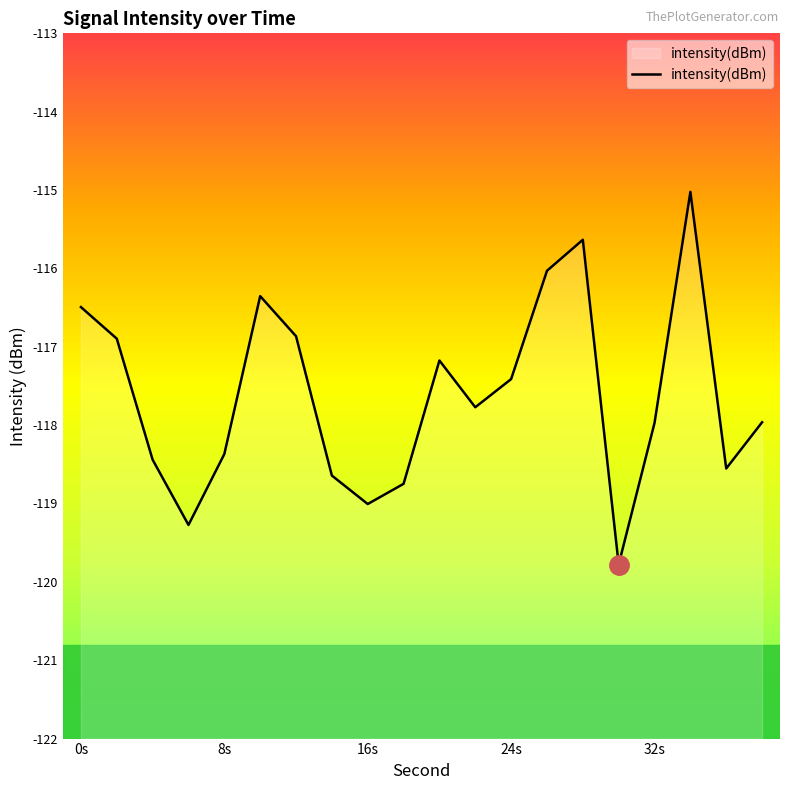

What is the change in value from 0s to 16s?

-2.5